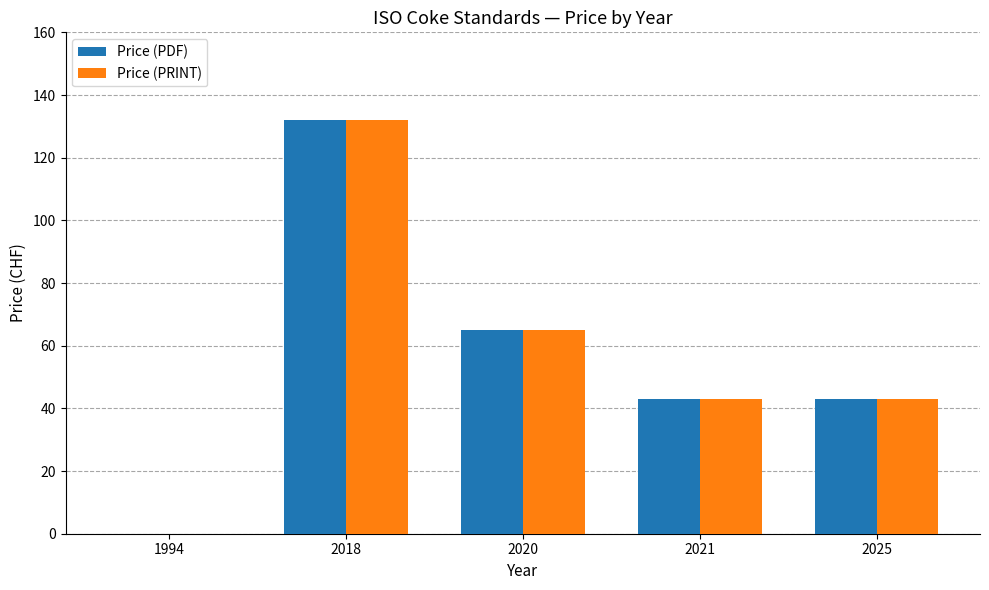

Reading left to right, list all the values displayed in this chart.

Price (PDF): 0	132	65	43	43
Price (PRINT): 0	132	65	43	43